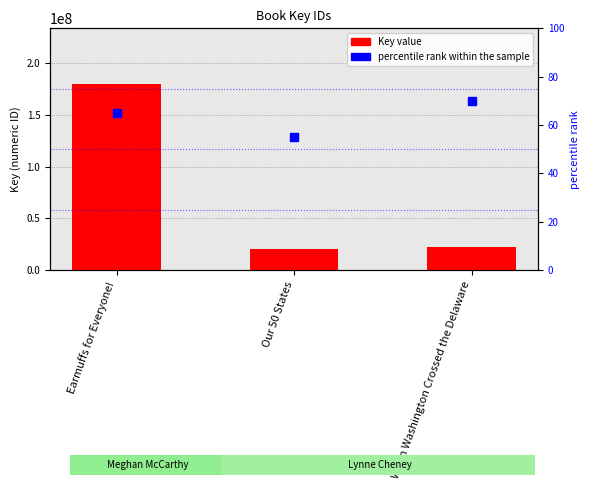

Which series contains the lowest Y value?

percentile rank within the sample